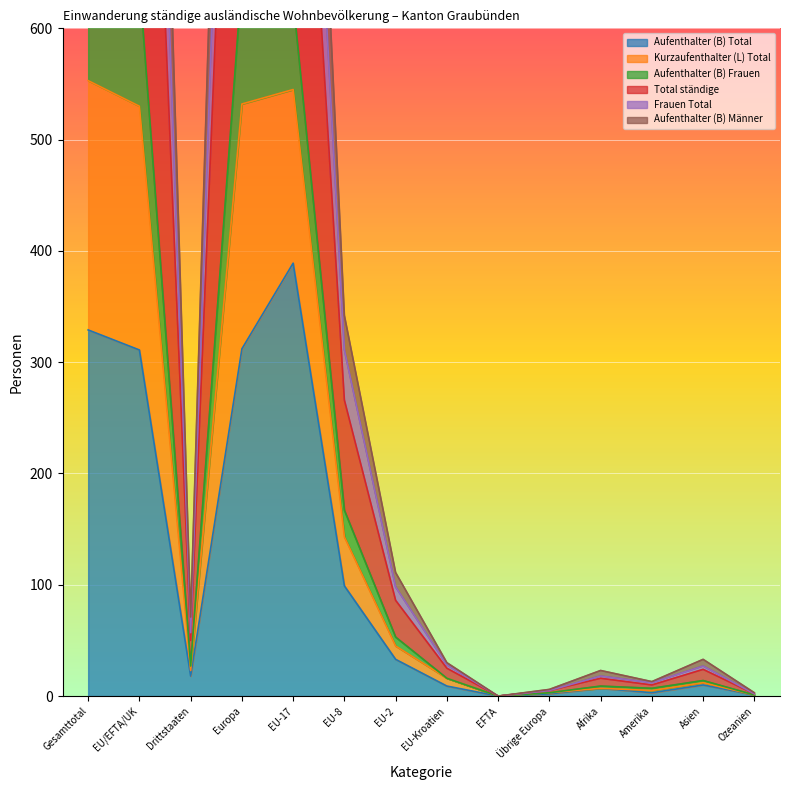

True or false: Aufenthalter (B) Total and Total ständige intersect in this chart.

False